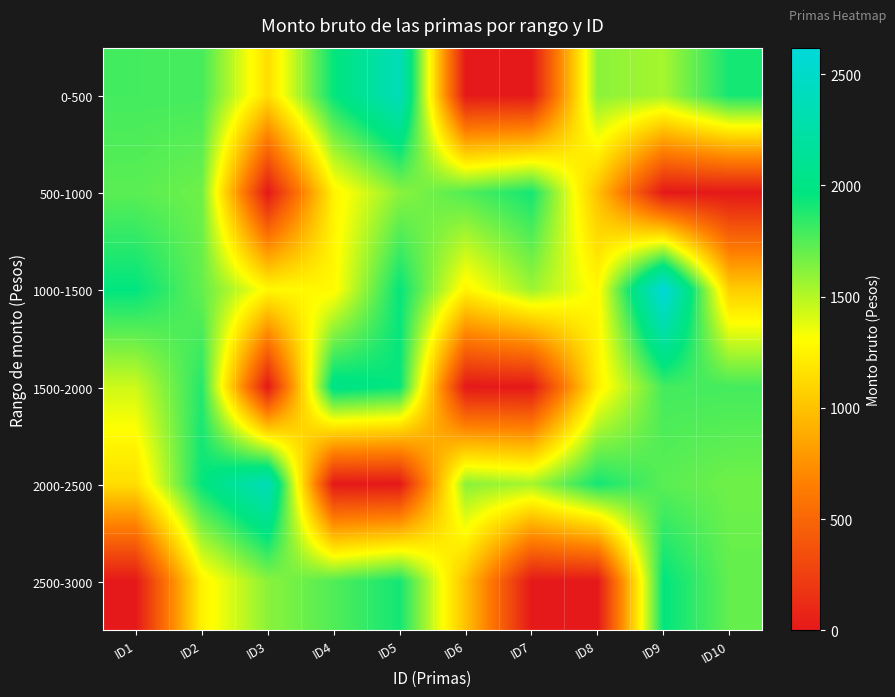

Count the number of categories in the chart.

10